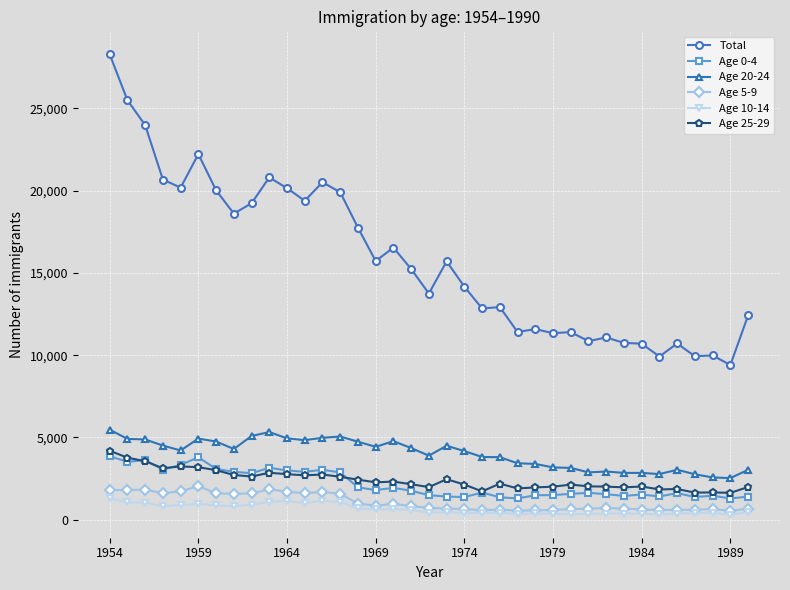

True or false: Age 25-29 and Age 20-24 cross at least once.

False